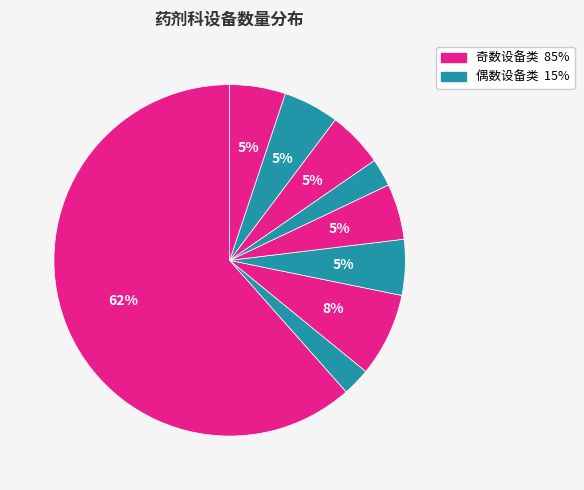

How many slices are in this pie chart?

9